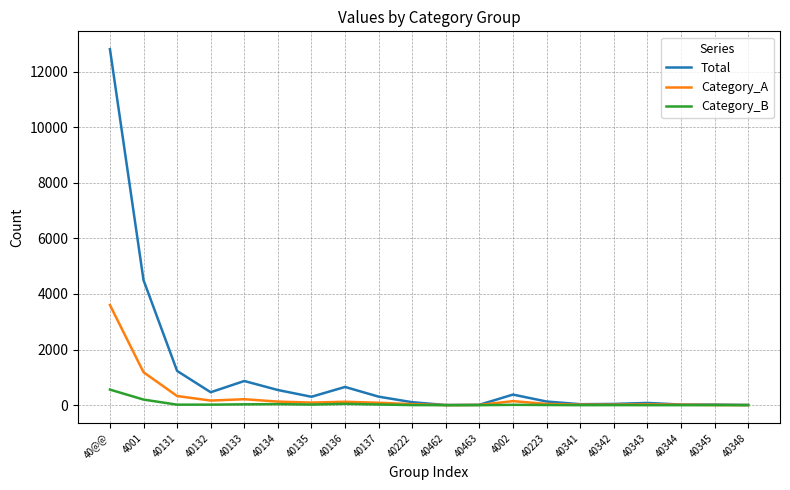

What is the sum of the Category_A values at 40133 and 40134?

342